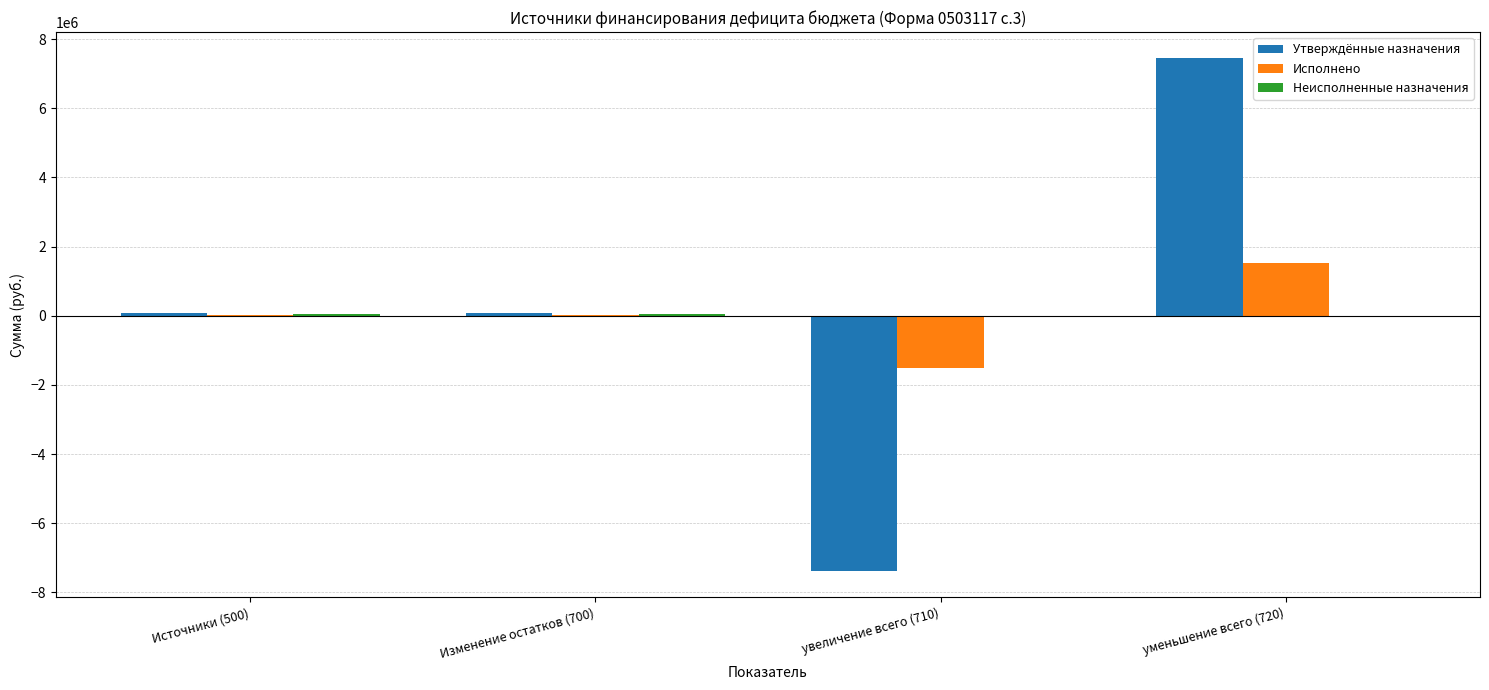

Are the bars horizontal?

No